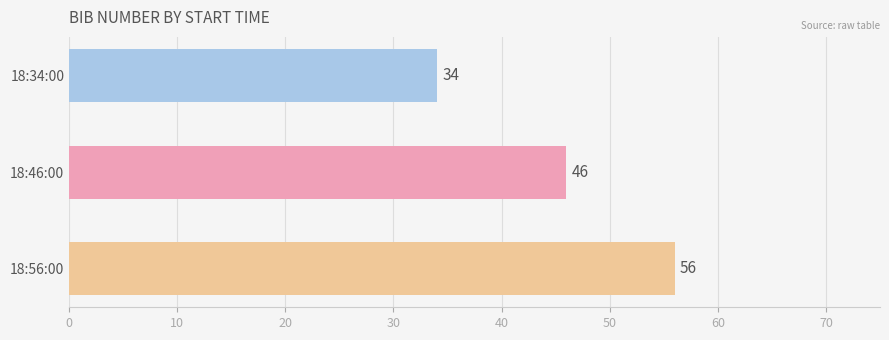

Rank the categories by value from highest to lowest.

18:56:00, 18:46:00, 18:34:00